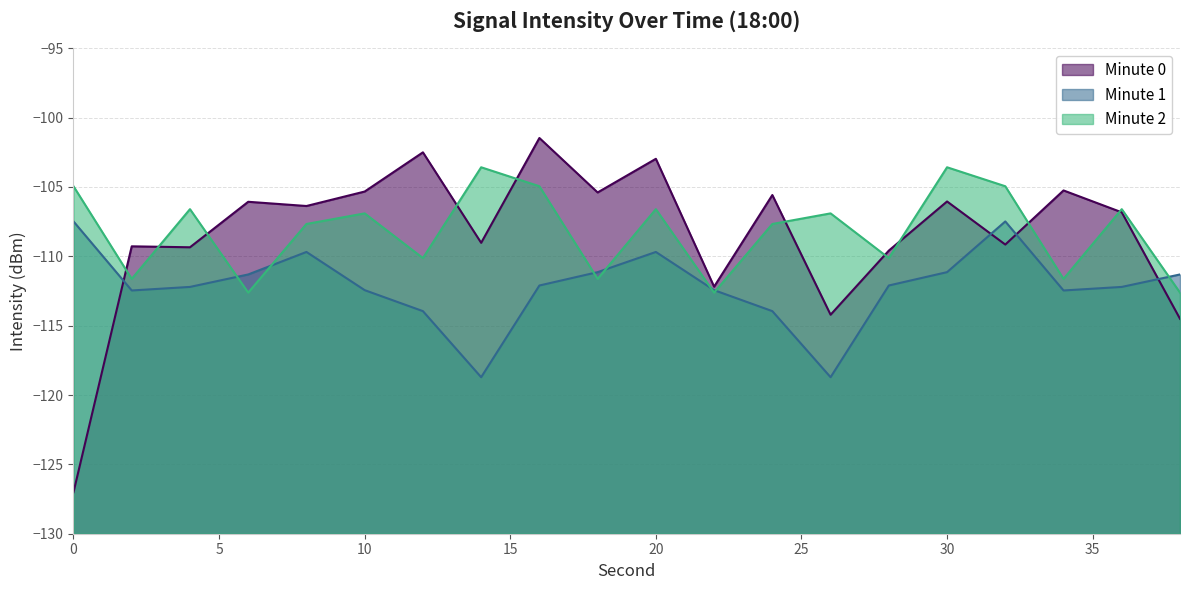

Count the number of data series in this chart.

3